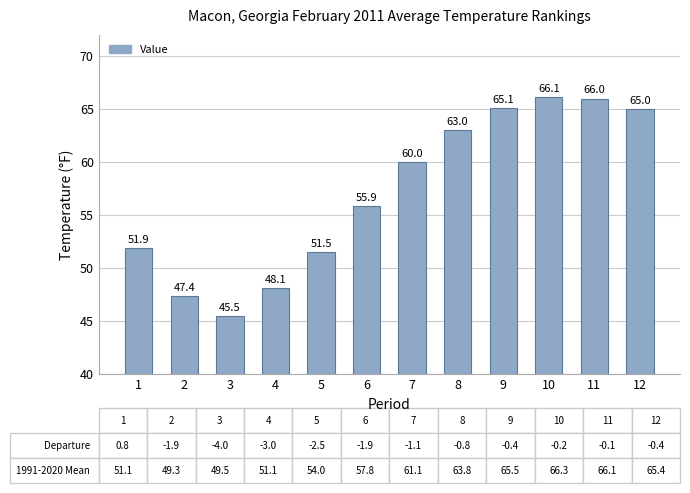

List the labels in order of value, largest first.

10, 11, 9, 12, 8, 7, 6, 1, 5, 4, 2, 3